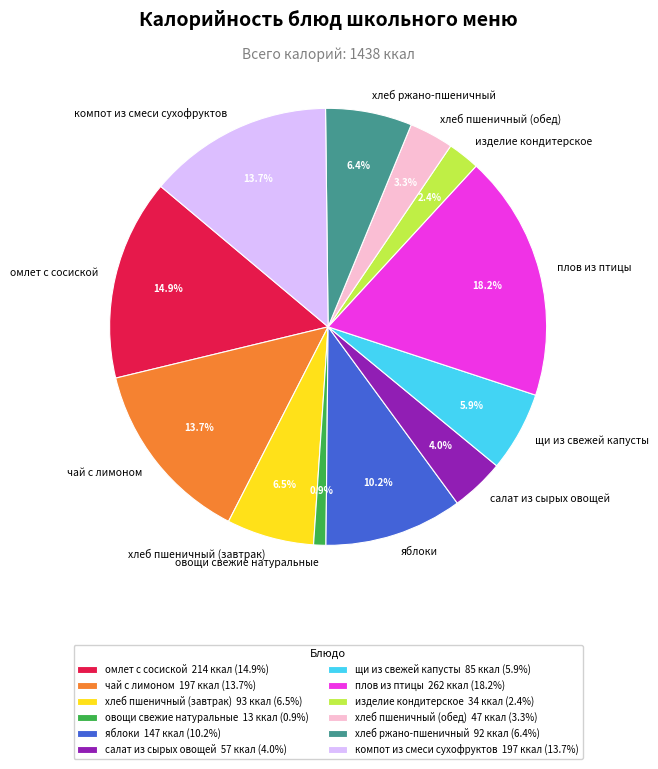

To the nearest percent, what is the combined percentage of хлеб пшеничный (завтрак) and омлет с сосиской?

21%